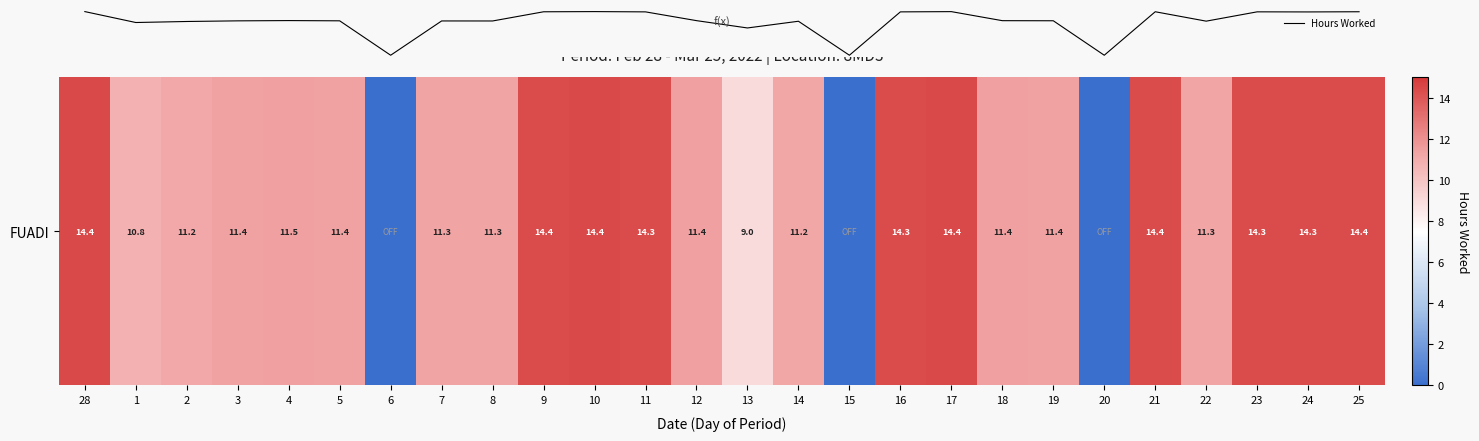

Does the chart display data point markers on the line(s)?

No